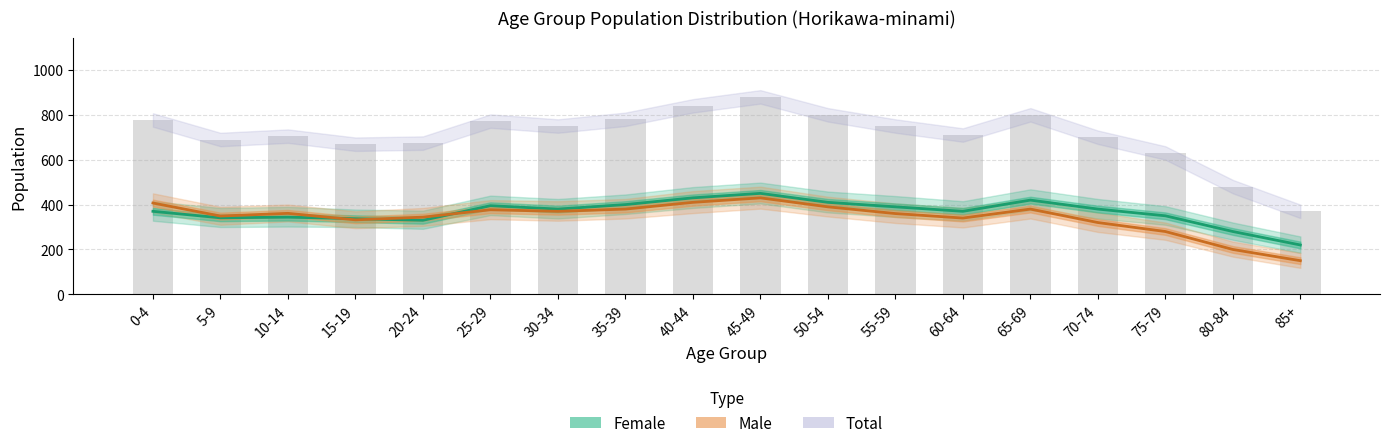

Is the value of Female at 50-54 greater than the value of Male at 30-34?

Yes